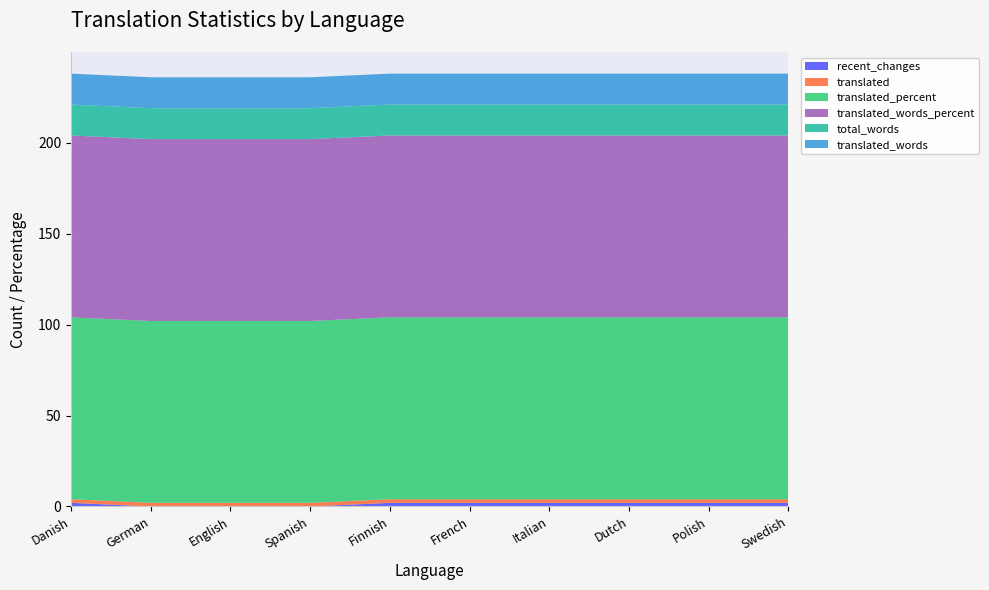

Reading right to left, what are all the values shown in this chart?

recent_changes: 2	2	2	2	2	2	0	0	0	2
translated: 2	2	2	2	2	2	2	2	2	2
translated_percent: 100	100	100	100	100	100	100	100	100	100
translated_words_percent: 100	100	100	100	100	100	100	100	100	100
total_words: 17	17	17	17	17	17	17	17	17	17
translated_words: 17	17	17	17	17	17	17	17	17	17